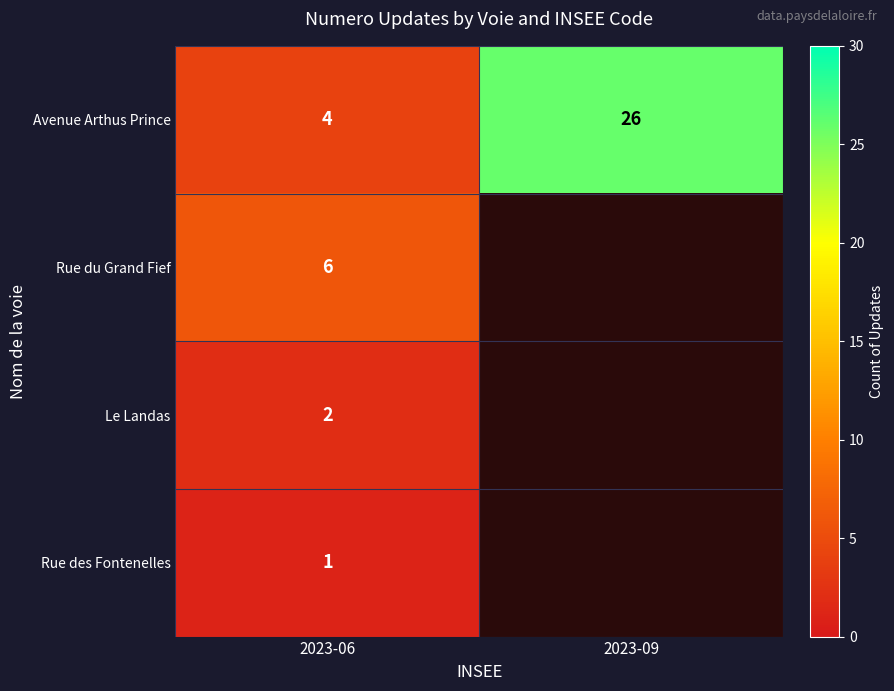

Read the Avenue Arthus Prince value at 2023-09.

26